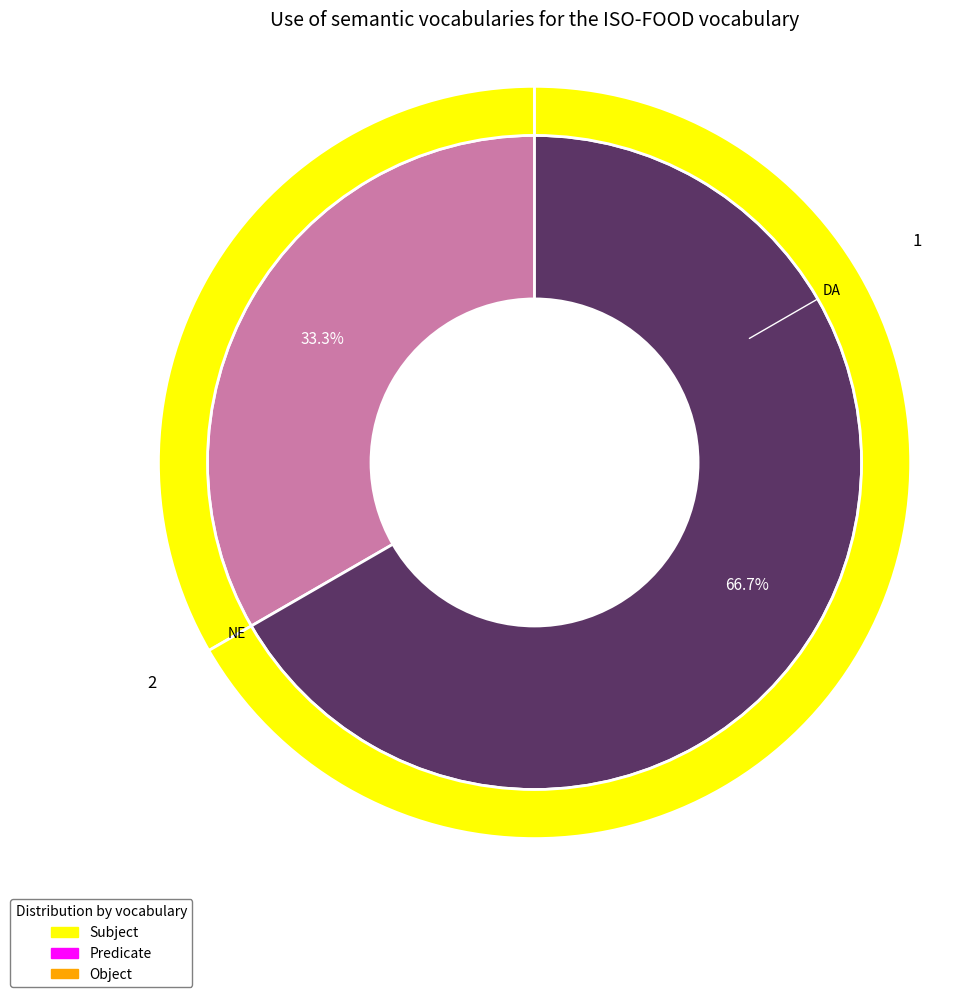

How many segments does this pie chart have?

2